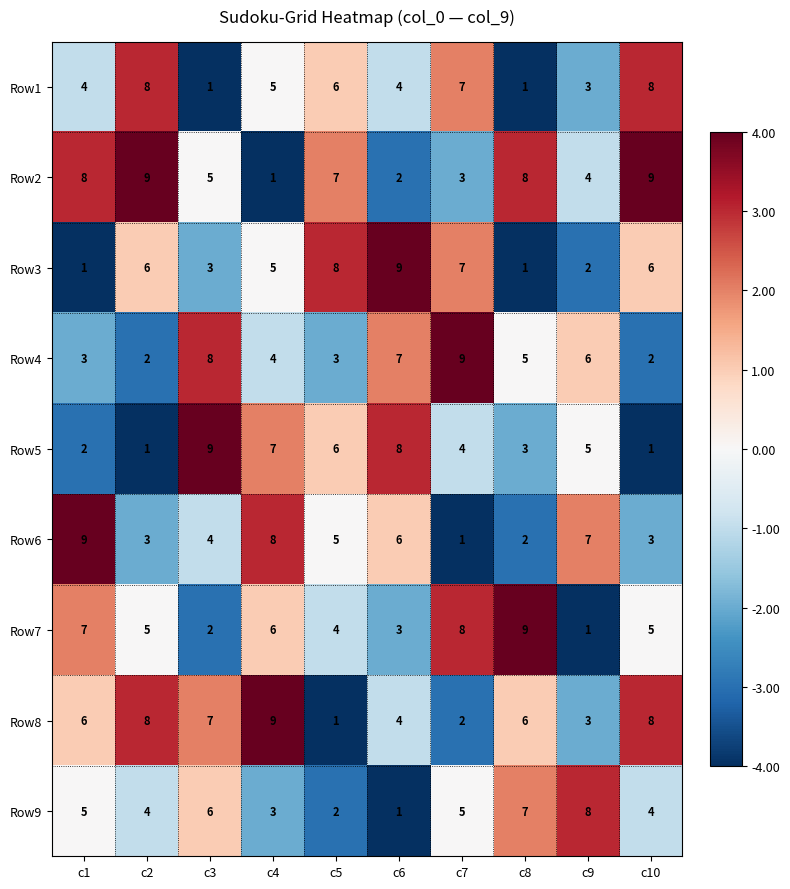

Is the value of Row9 at c4 greater than the value of Row1 at c3?

Yes